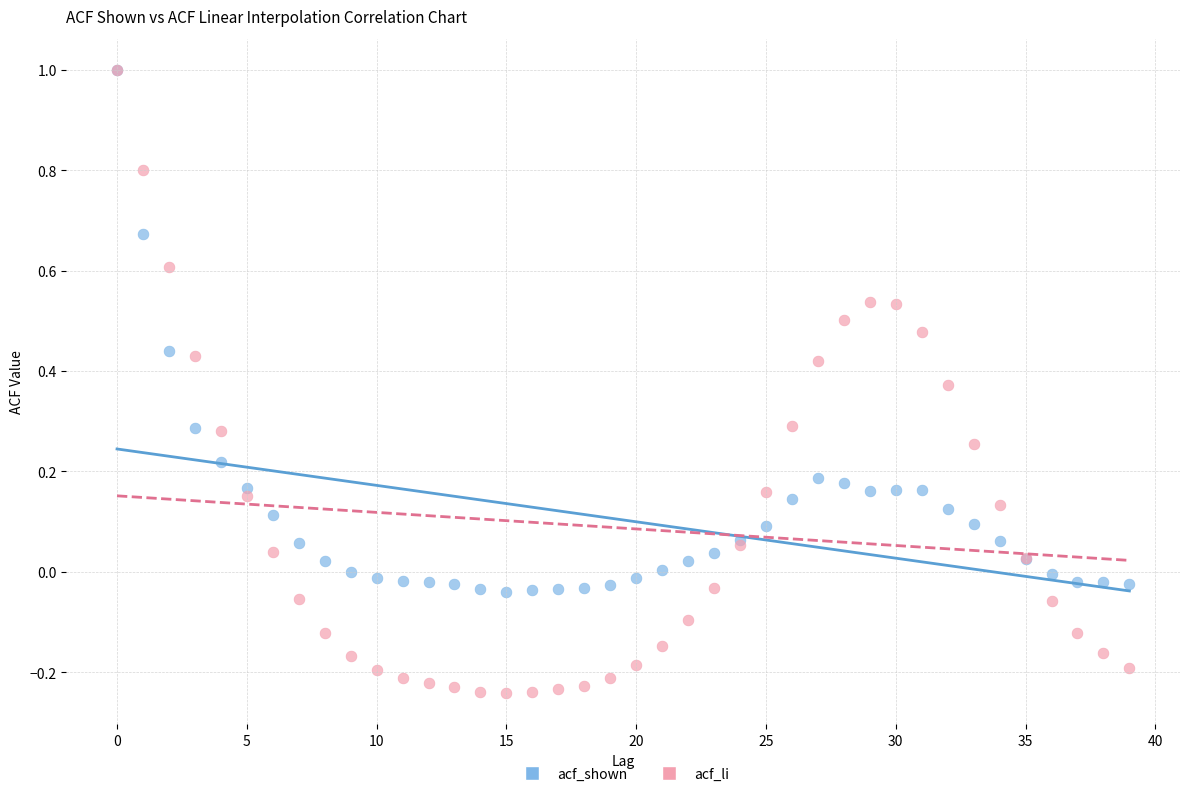

What are all the series names shown in the legend?

acf_shown, acf_li